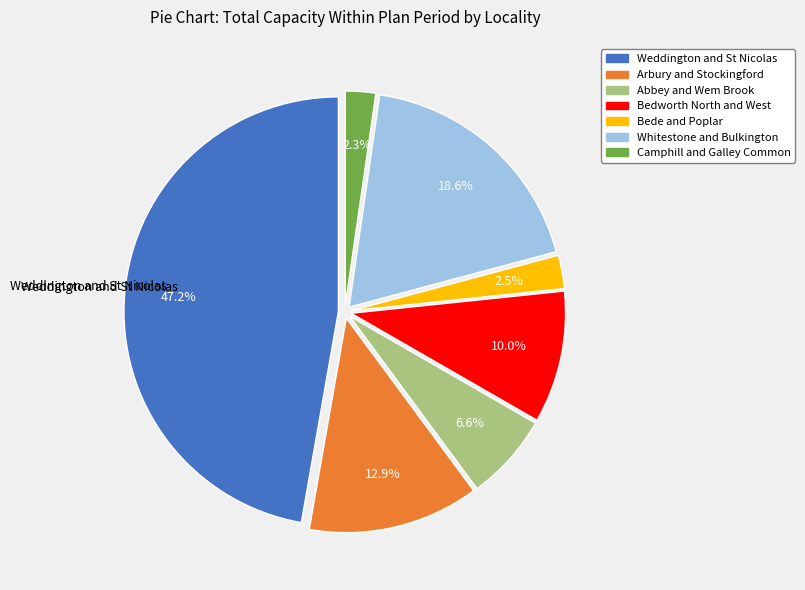

Is it true that Abbey and Wem Brook is 7% of the pie?

True